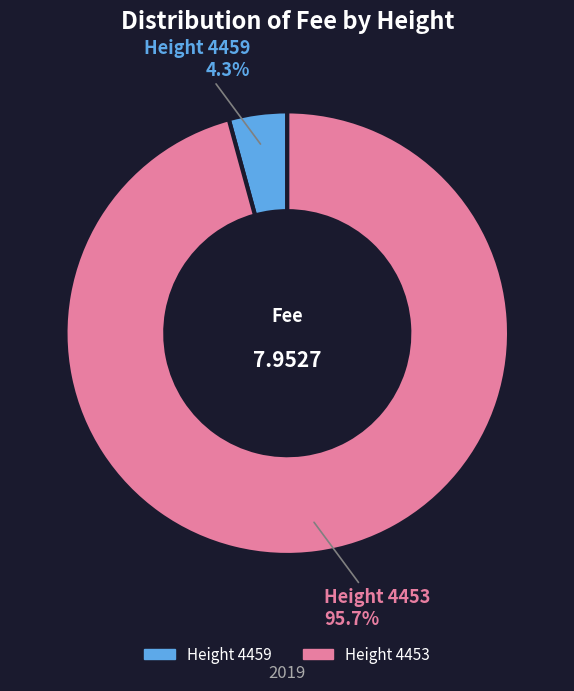

How many slices are in this pie chart?

2